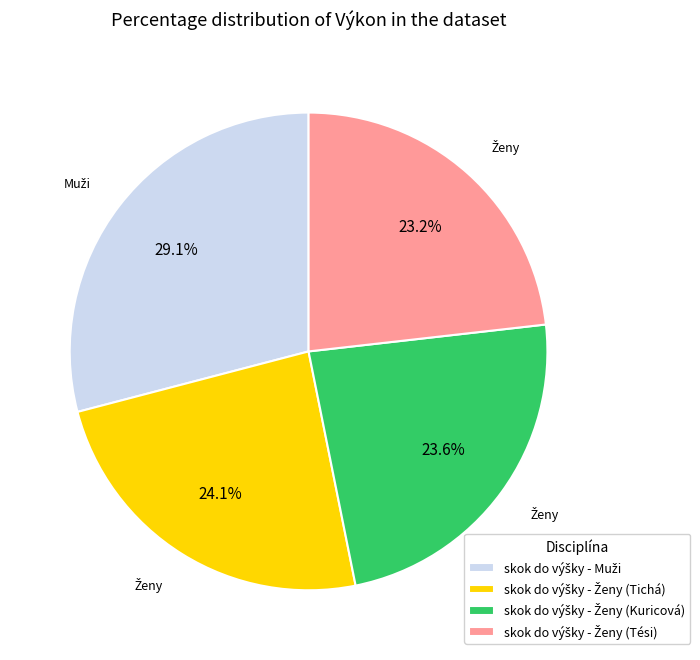

Is there any slice that represents more than half of the pie?

No